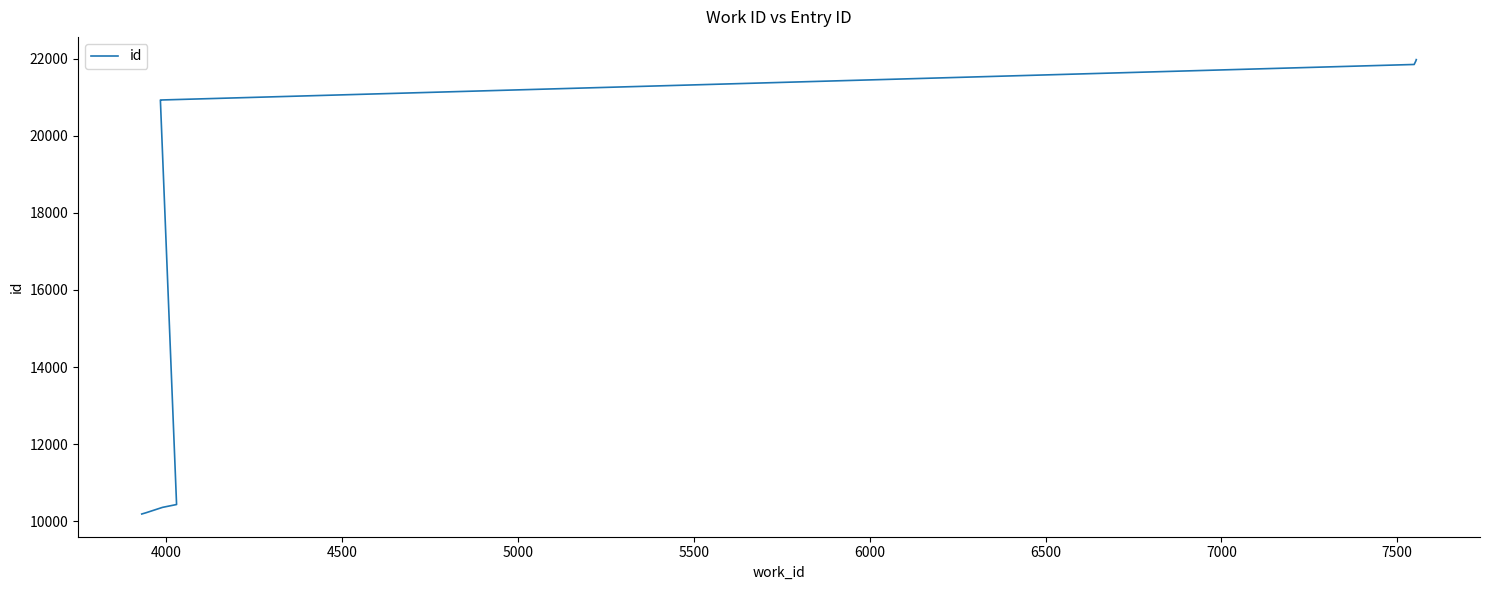

How many series are shown in this chart?

1